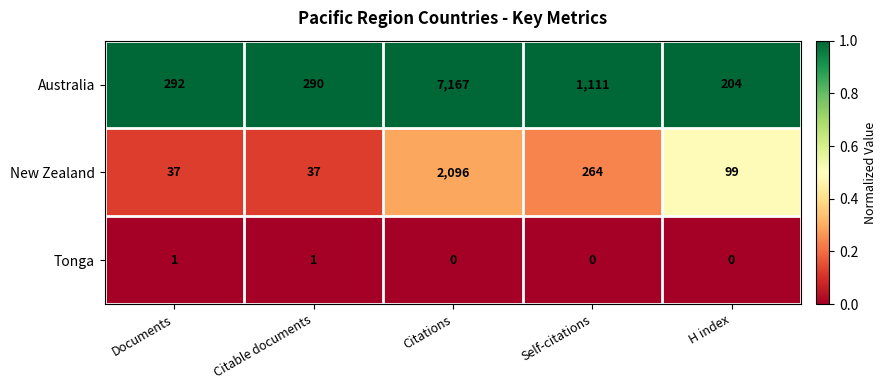

At Citations, list the series in order from largest to smallest.

Australia, New Zealand, Tonga